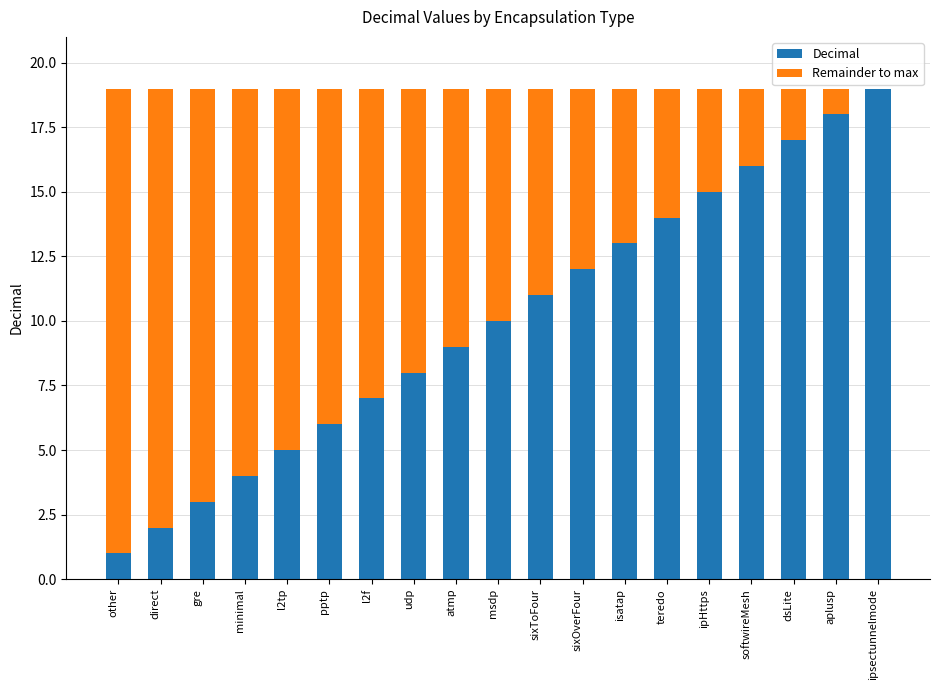

The Decimal series shows 19 at ipsectunnelmode. True or false?

True